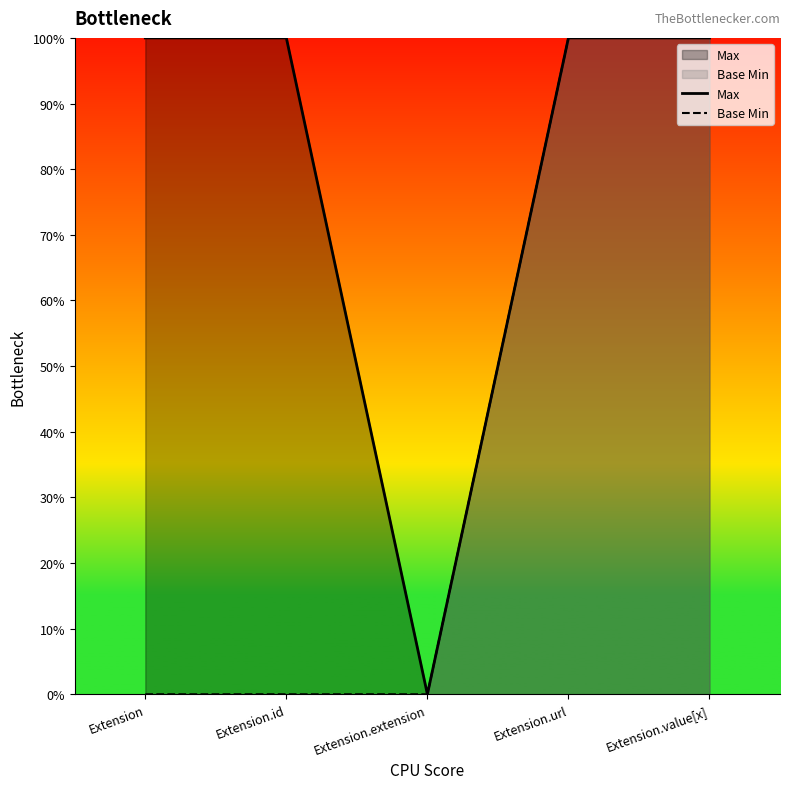

What is the value of the Base Min point at the 4th from the left?

1